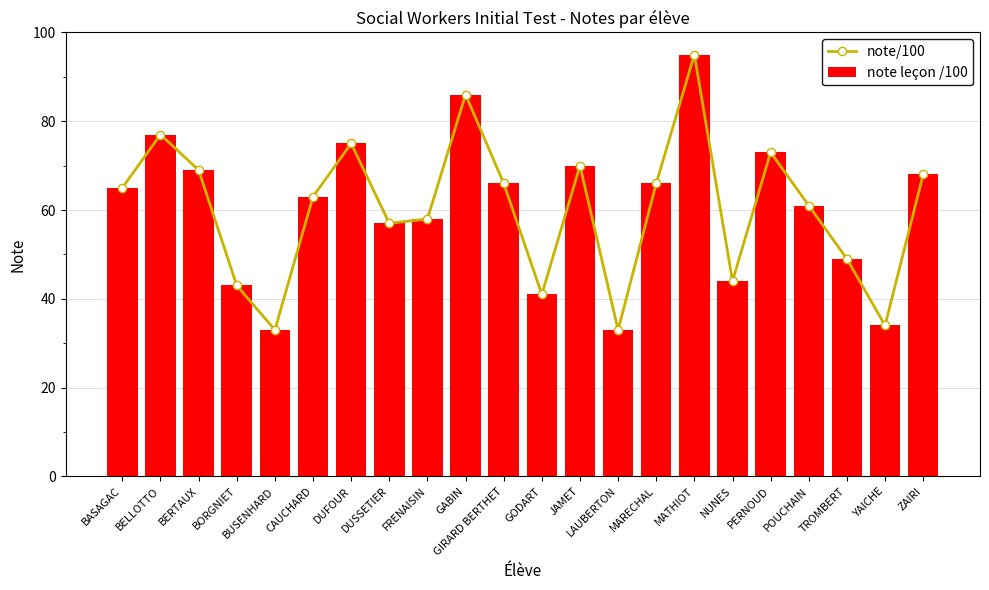

How many groups of bars are there?

22